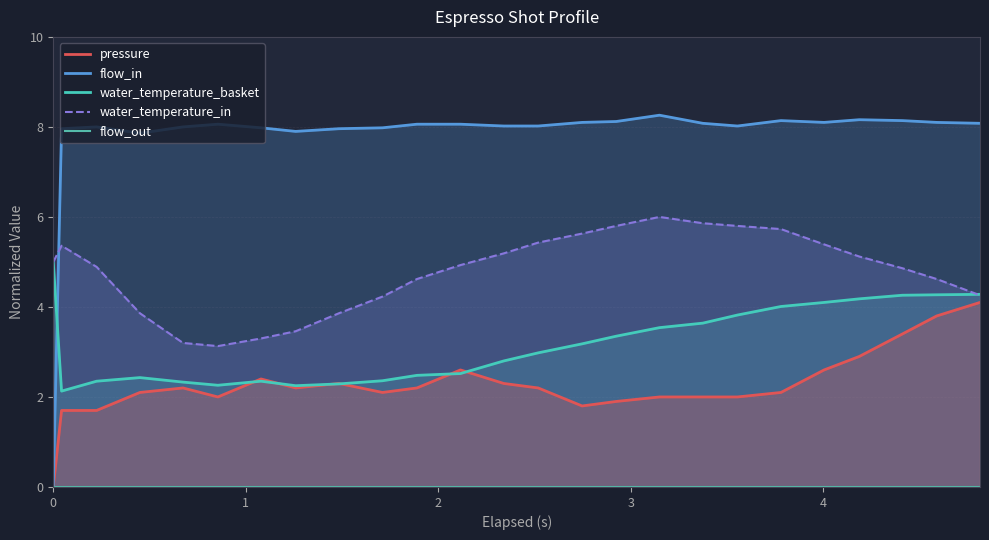

How many times do water_temperature_basket and flow_in cross each other?

1